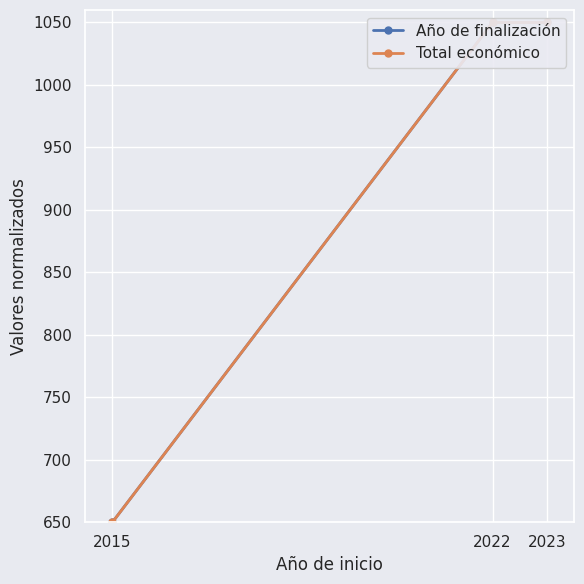

What is the approximate value of Año de finalización at 2023, to the nearest 50?

1050